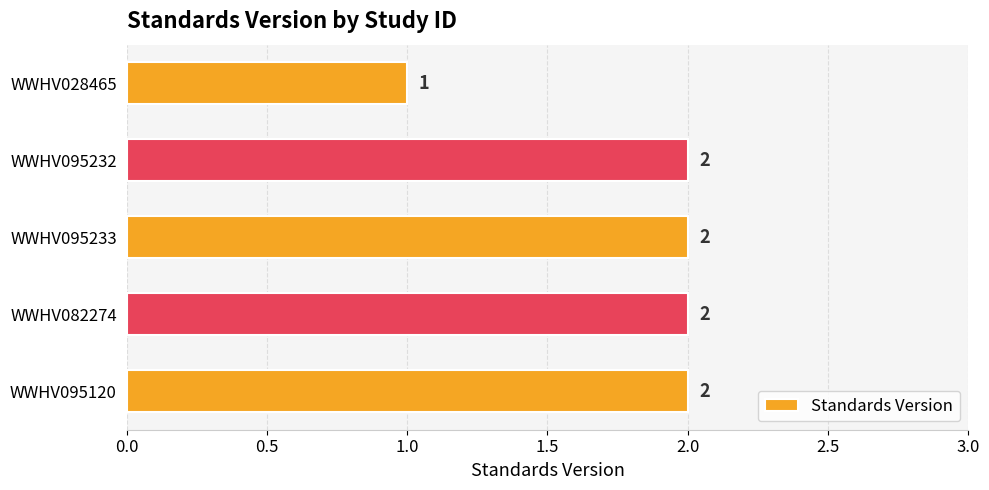

The value at WWHV082274 is 3. True or false?

False